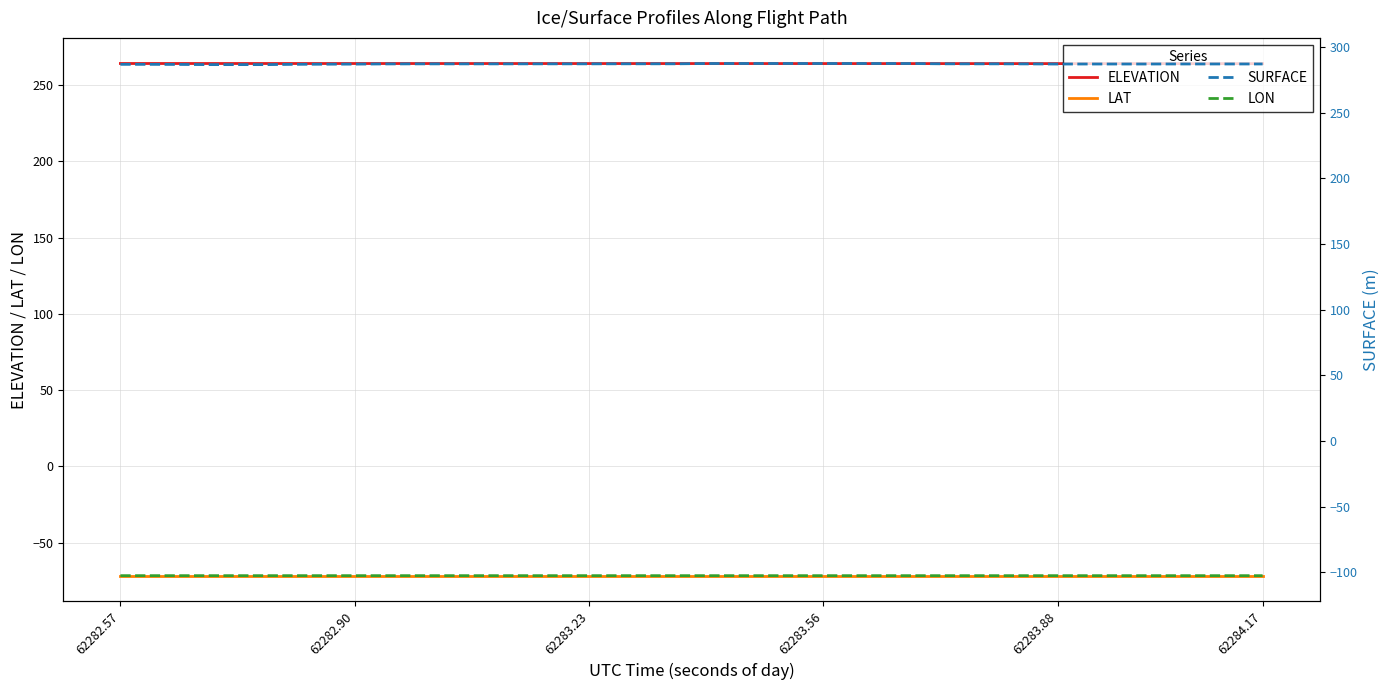

What is the highest value of the ELEVATION series?

264.1